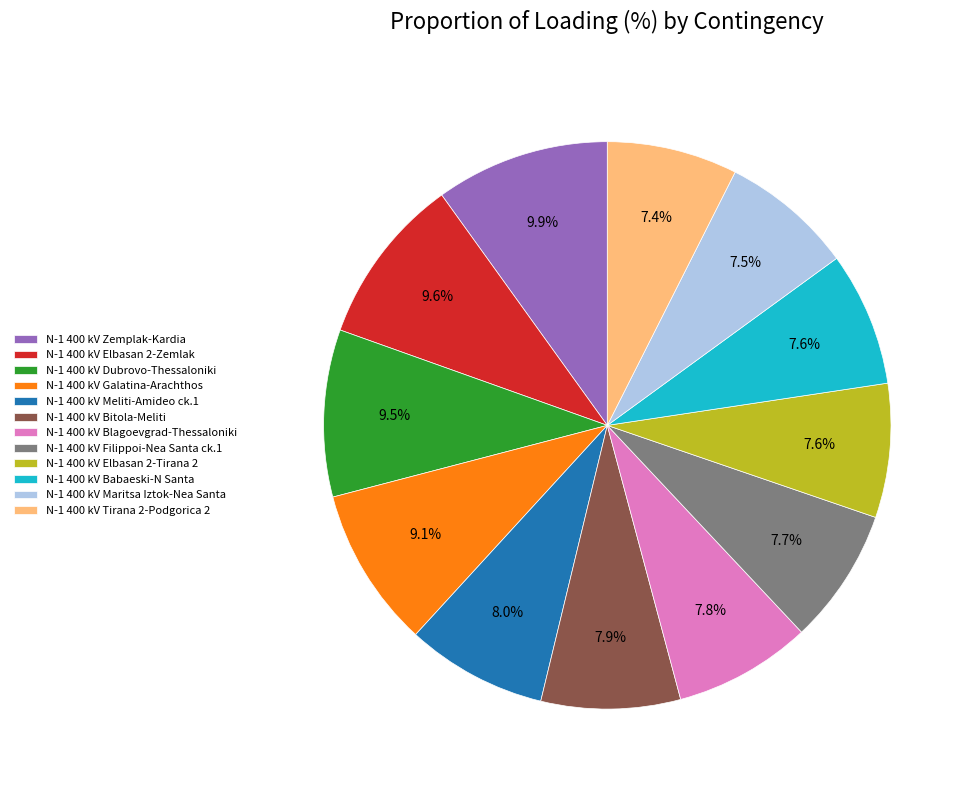

How much of the chart is everything except N-1 400 kV Zemplak-Kardia?

90.1%